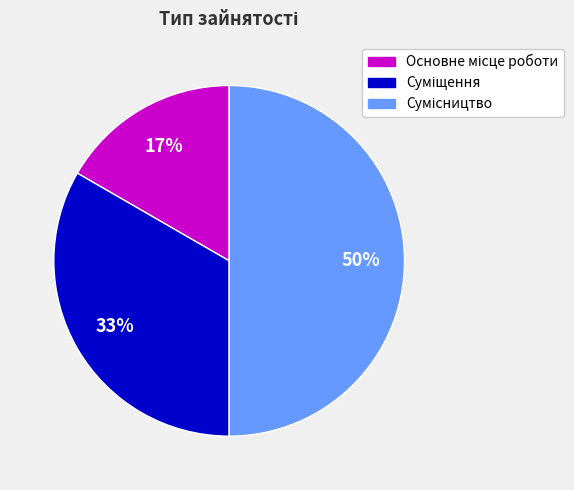

To the nearest percent, what is the average slice percentage?

33%